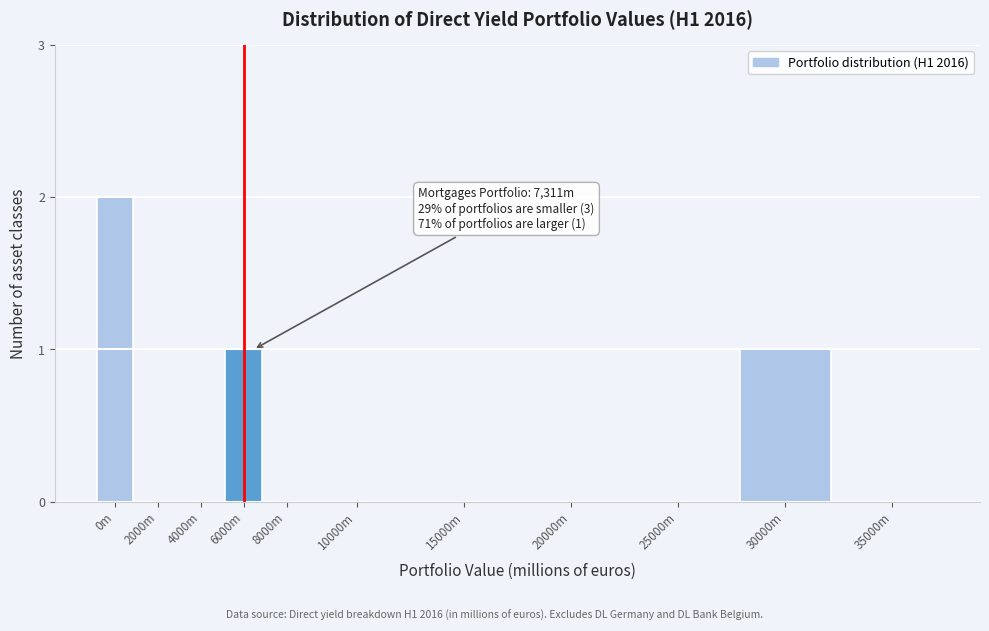

Reading left to right, list all the values displayed in this chart.

0m=2	2000m=0	4000m=0	6000m=1	8000m=0	10000m=0	15000m=0	20000m=0	25000m=0	30000m=1	35000m=0